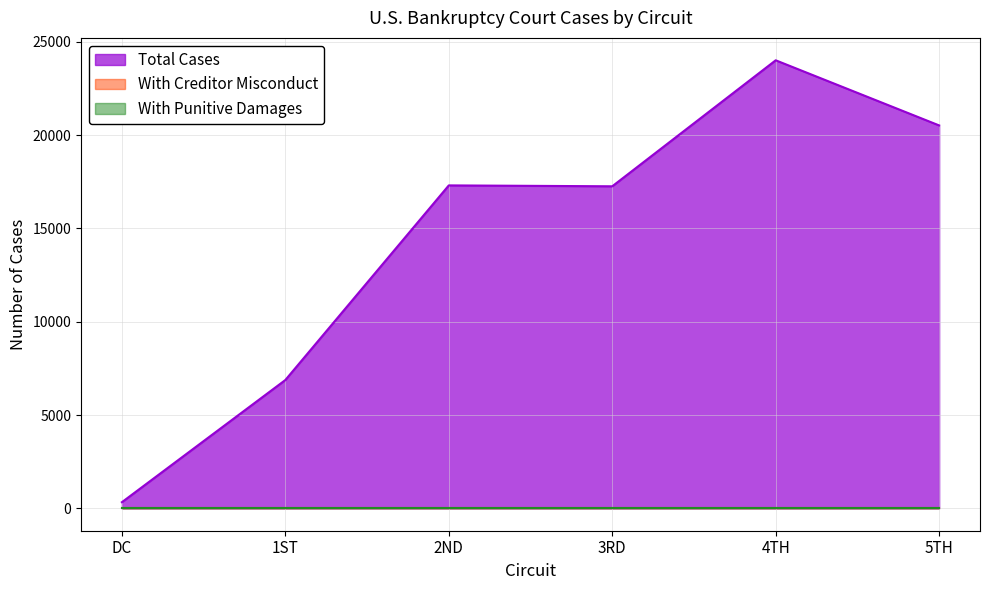

At which label does With Punitive Damages reach its peak?

DC